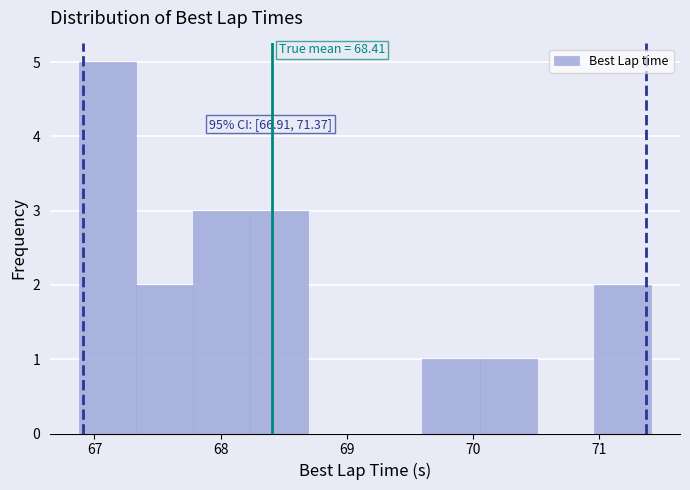

Which range on the x-axis has the tallest bar?

66.9 to 67.3